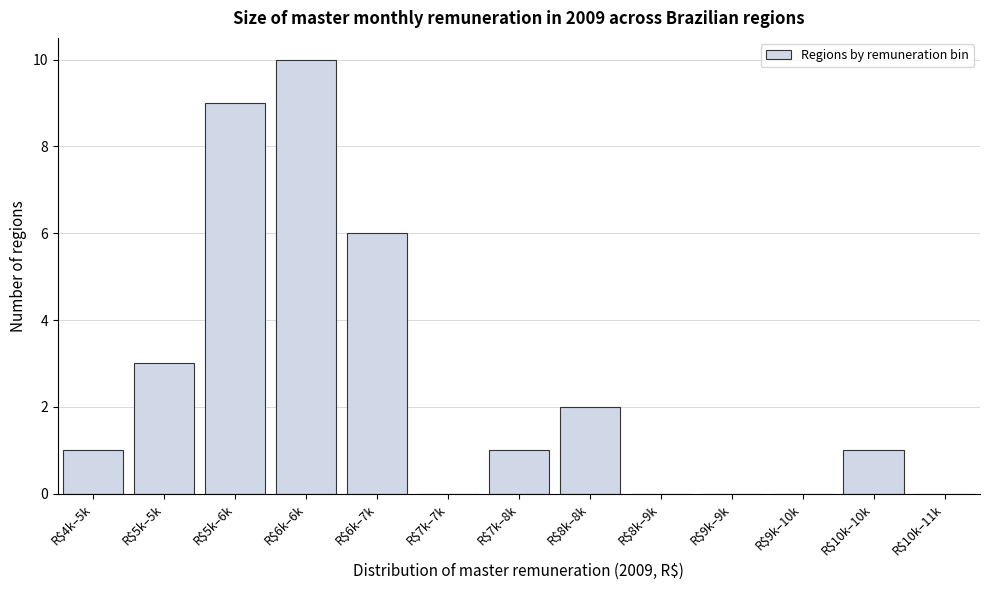

Is it true that the value at R$7k–7k is 0?

True